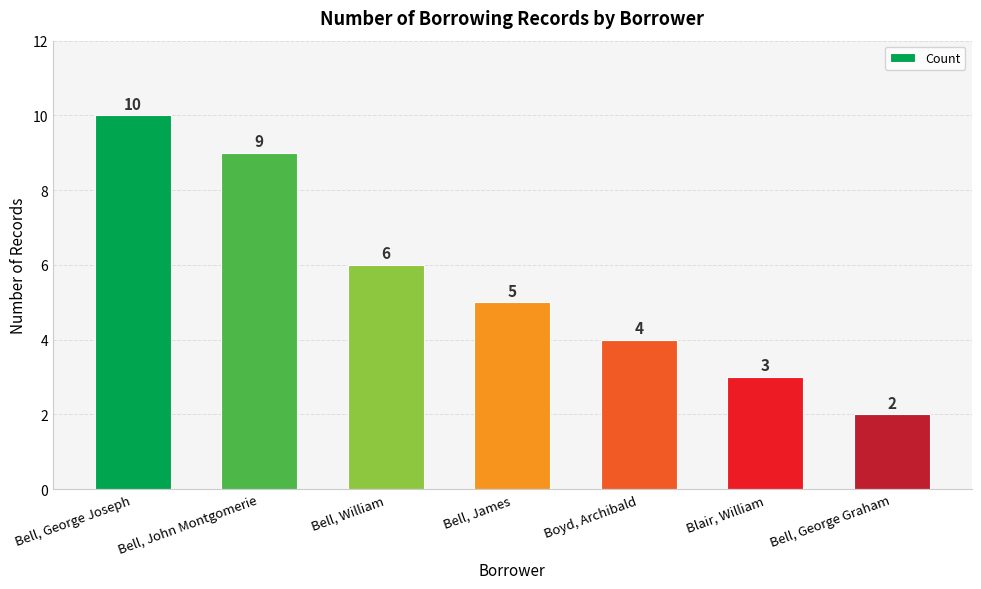

What is the approximate value at Bell, George Graham?

2